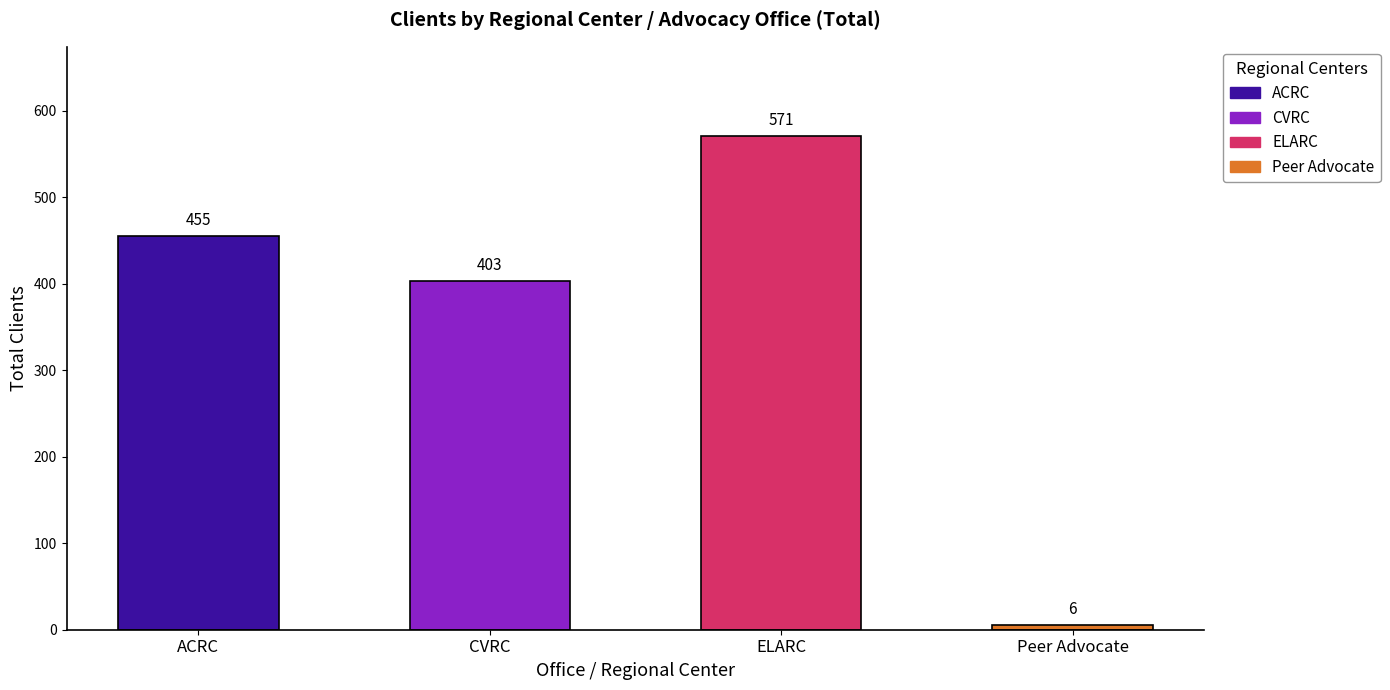

At which label is the value closest to 288?

CVRC